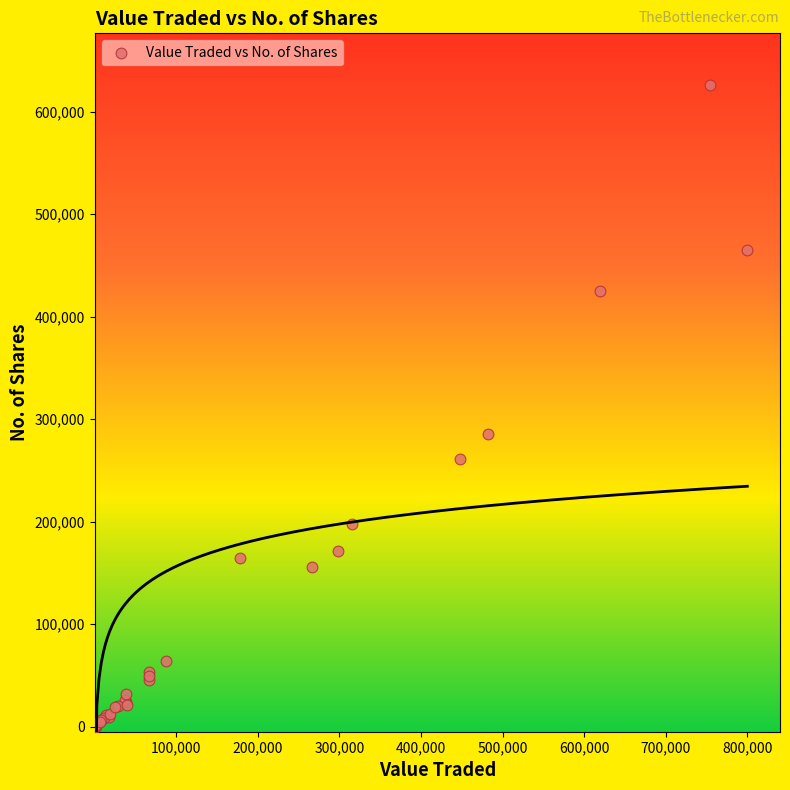

What Y value in the scatter plot is closest to 313172?

285811